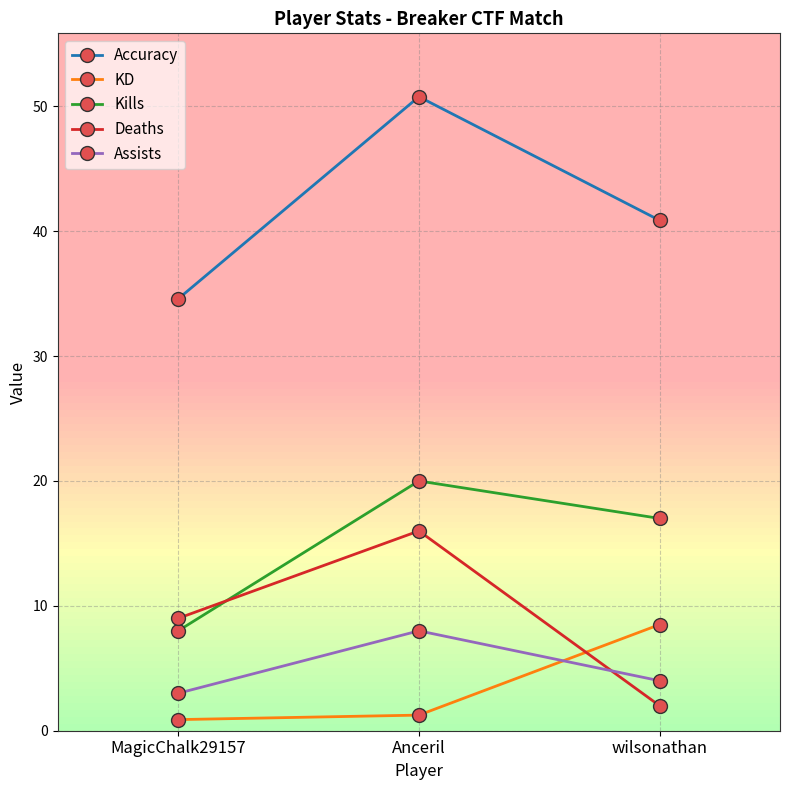

Which series changed the most between Anceril and wilsonathan?

Deaths